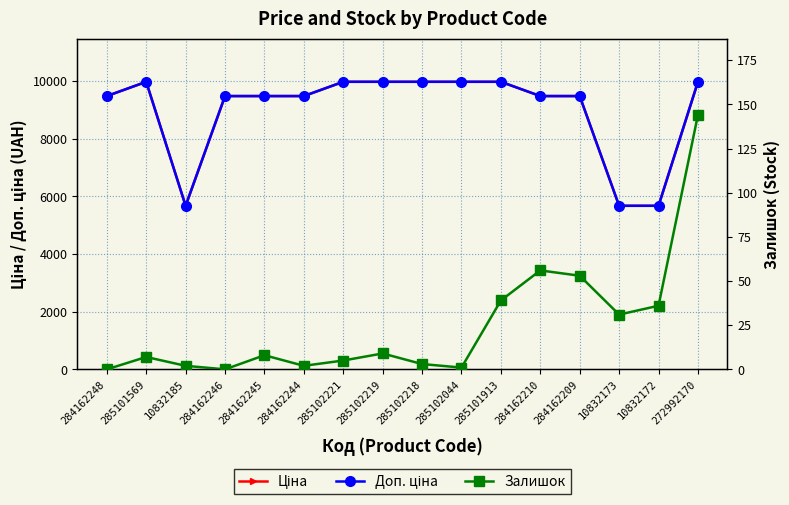

What is the total value across all series at 284162209?

19013.1